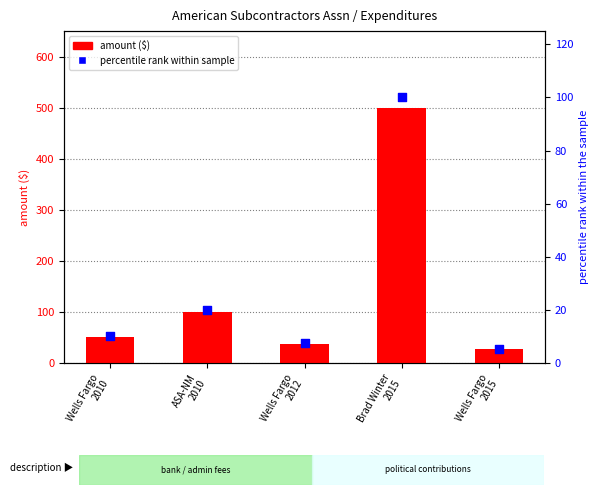

Is the value of amount ($) at Brad Winter
2015 greater than the value of percentile rank within sample at Brad Winter
2015?

Yes